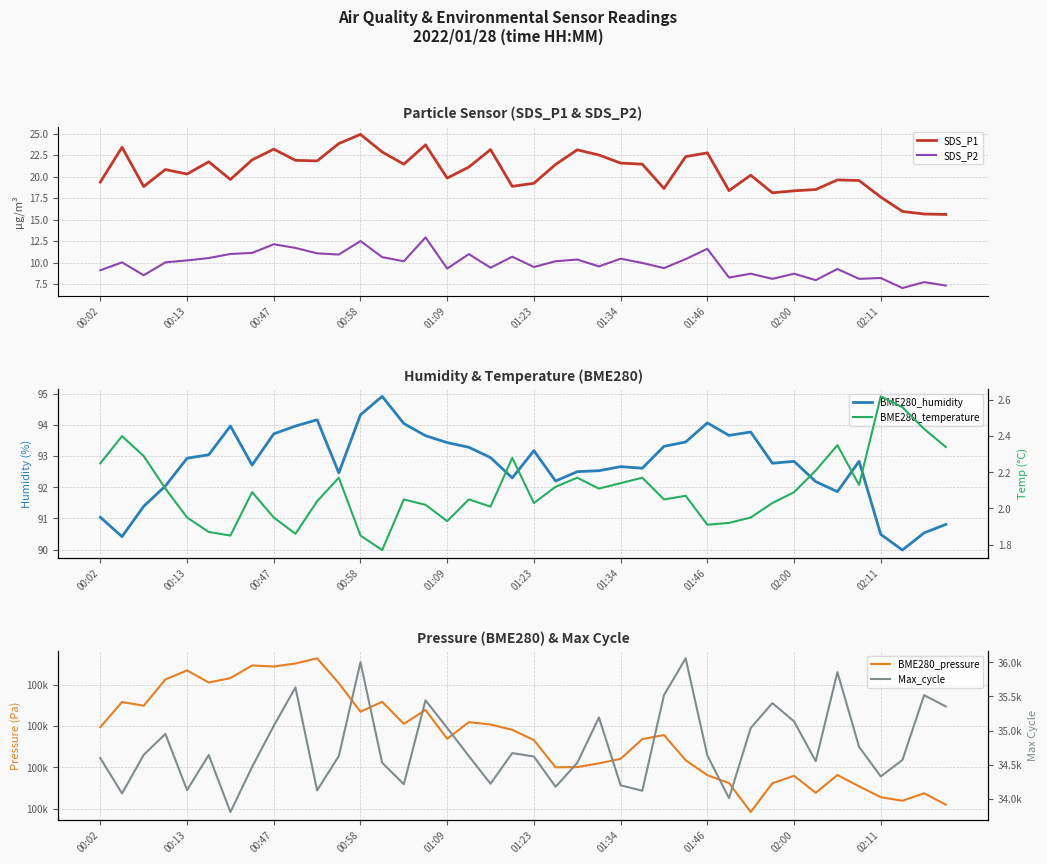

What is the sum of all BME280_humidity values?

3708.9